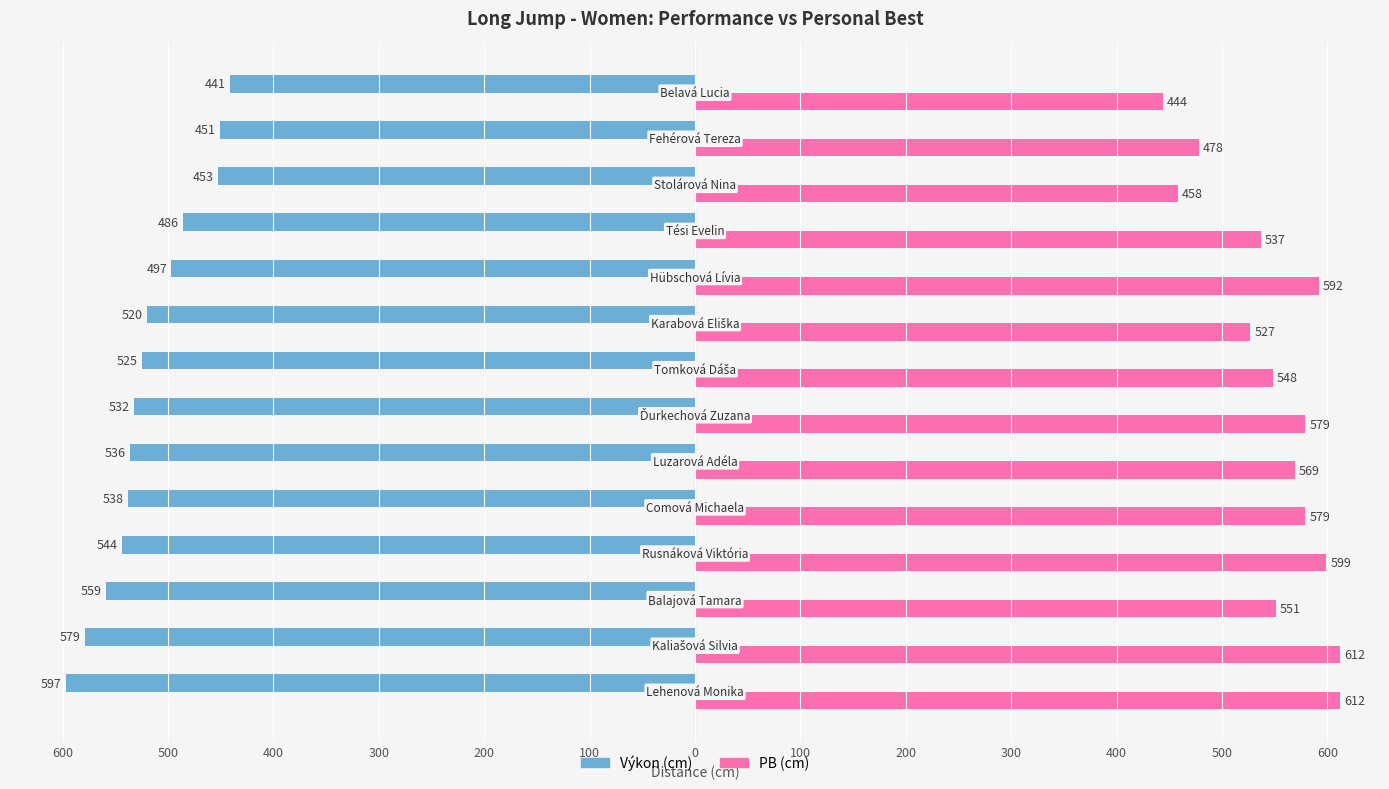

What are all the series names shown in the legend?

Výkon (cm), PB (cm)